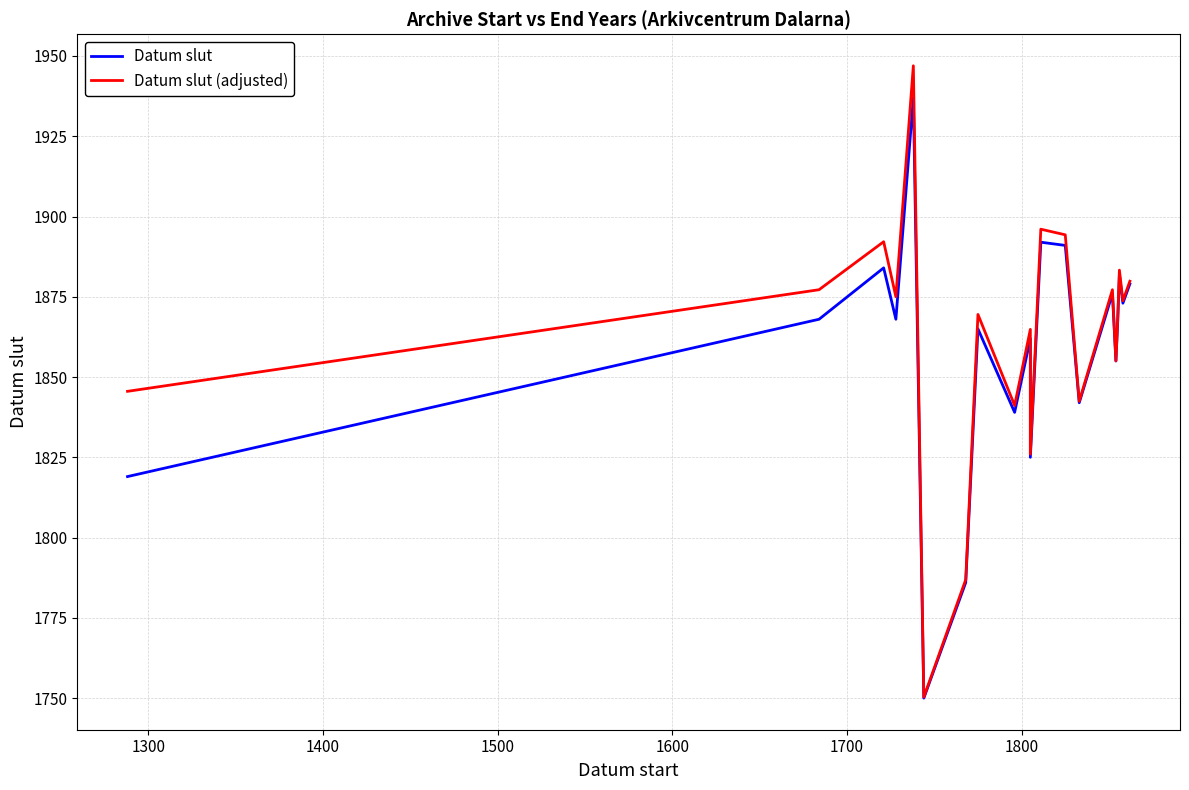

The value of Datum slut (adjusted) at 19 is 862.6. True or false?

False